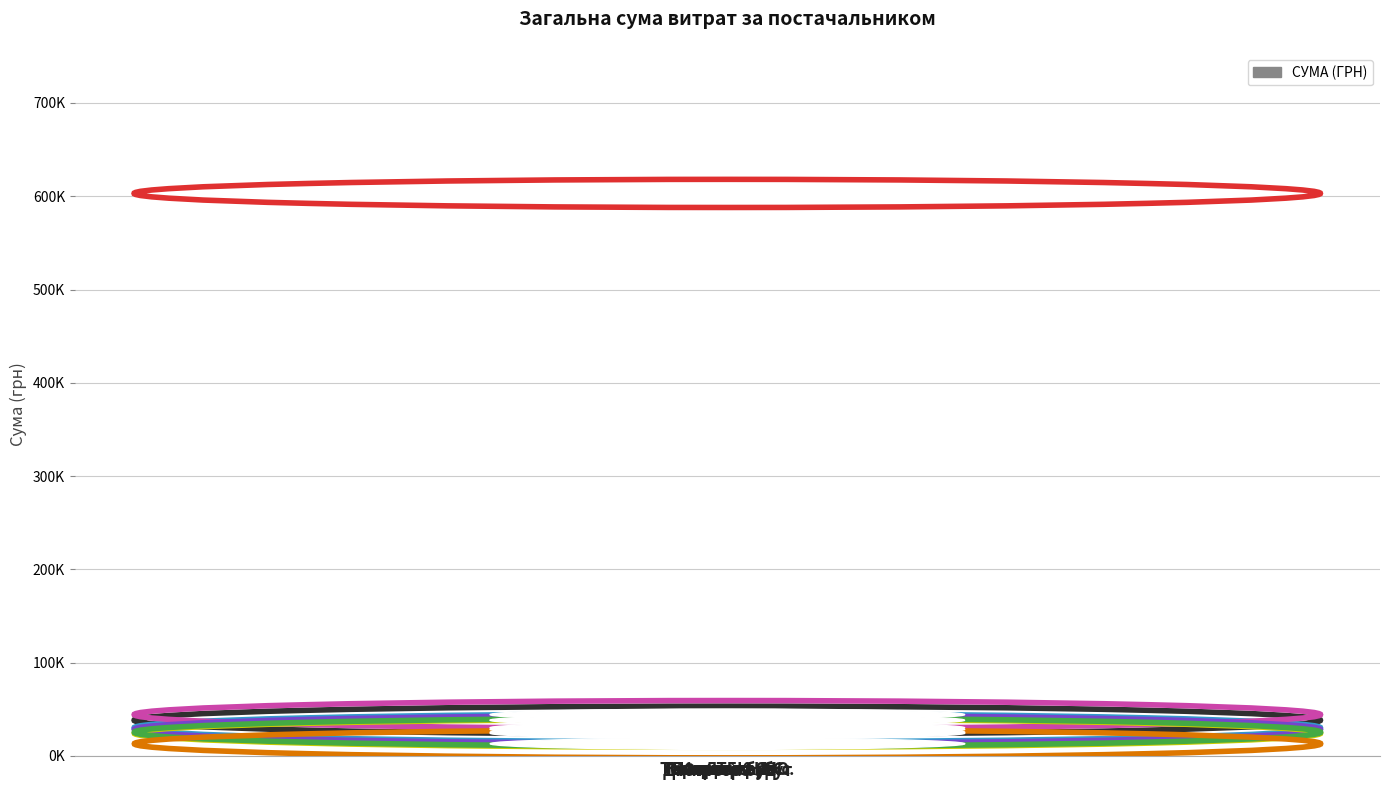

Between Кірсанова Я.С. and Тесьолкіна І.Ю., which is larger?

Кірсанова Я.С.